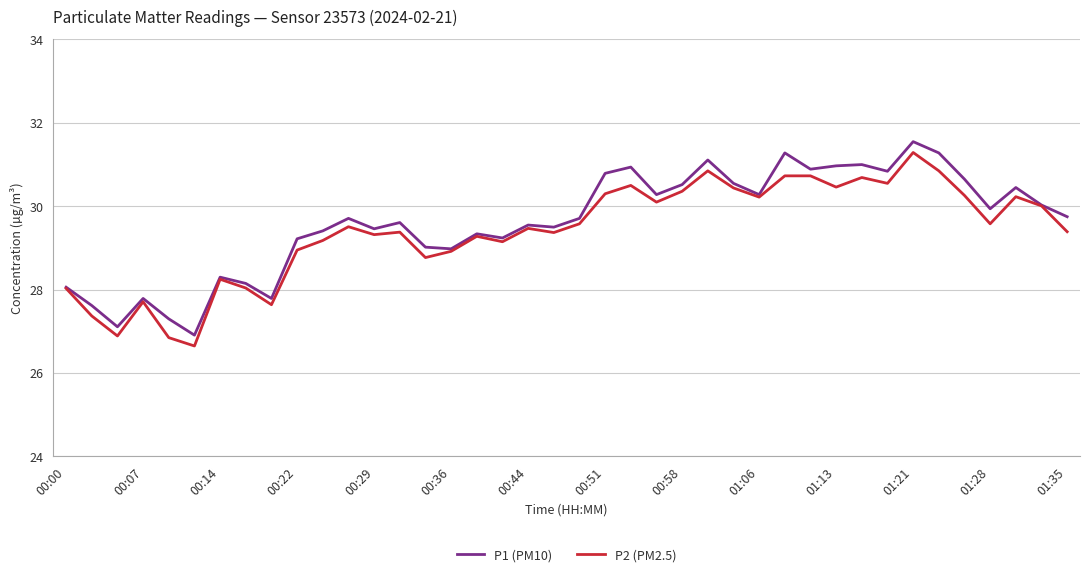

List the series in order of their overall mean, lowest first.

P2 (PM2.5), P1 (PM10)